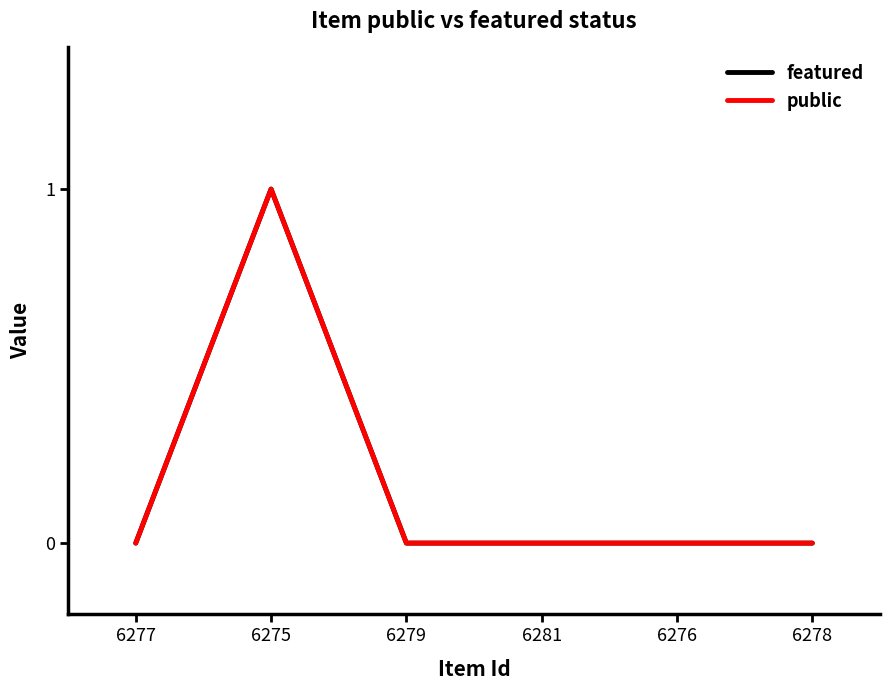

True or false: public has more than 0 interior local peaks.

True